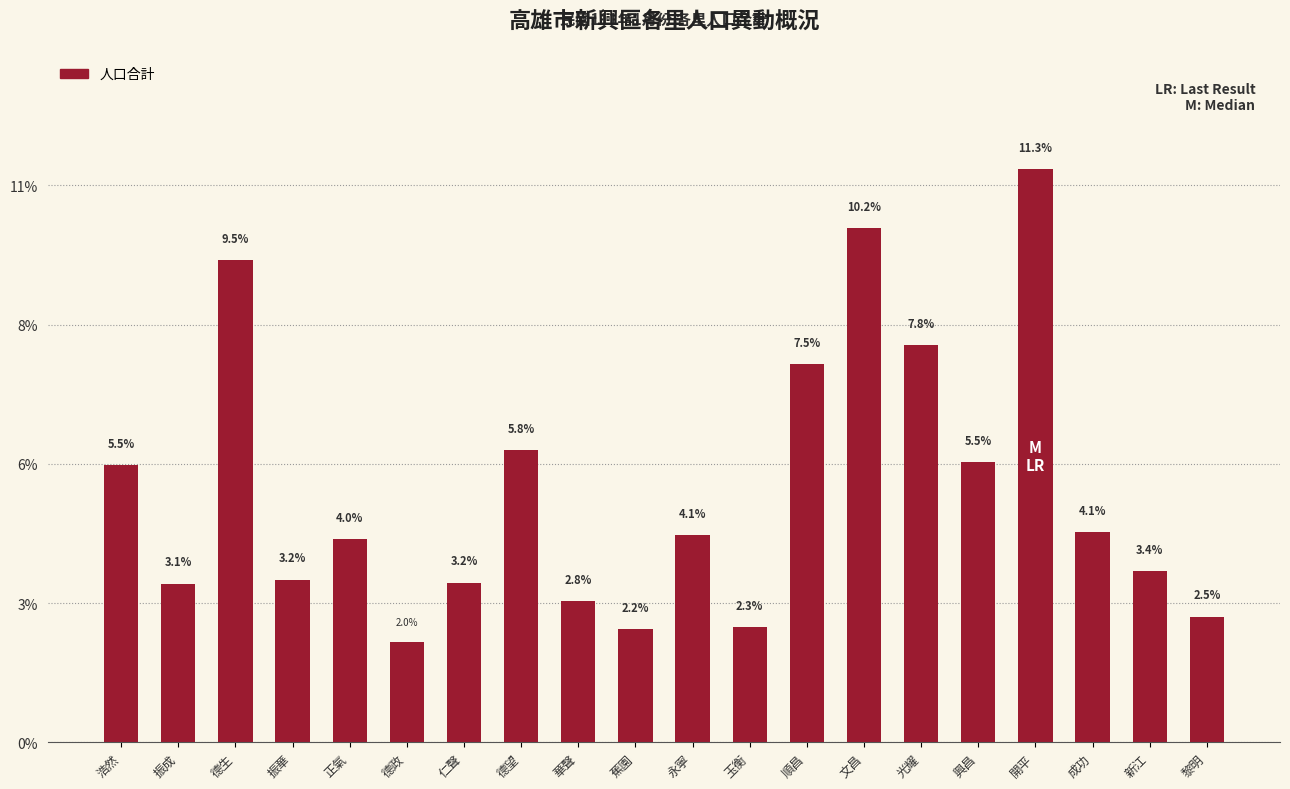

The chart shows a value of 2.0 at 德政. True or false?

True